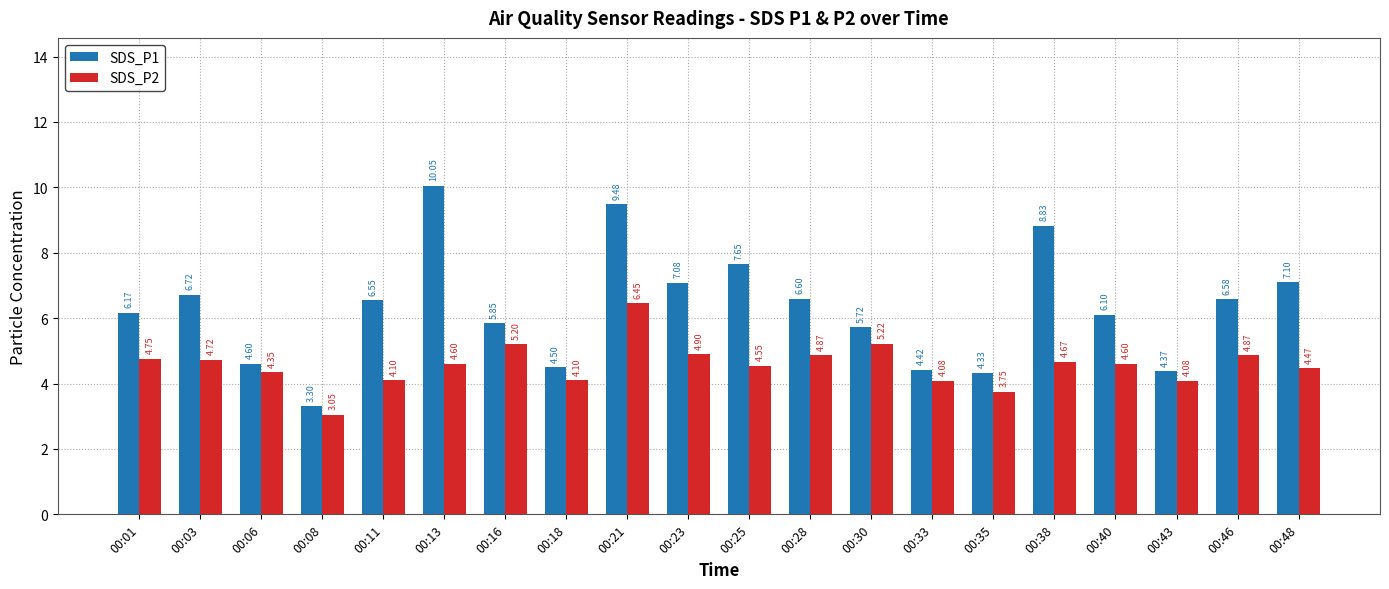

Which series has the largest total across all categories?

SDS_P1